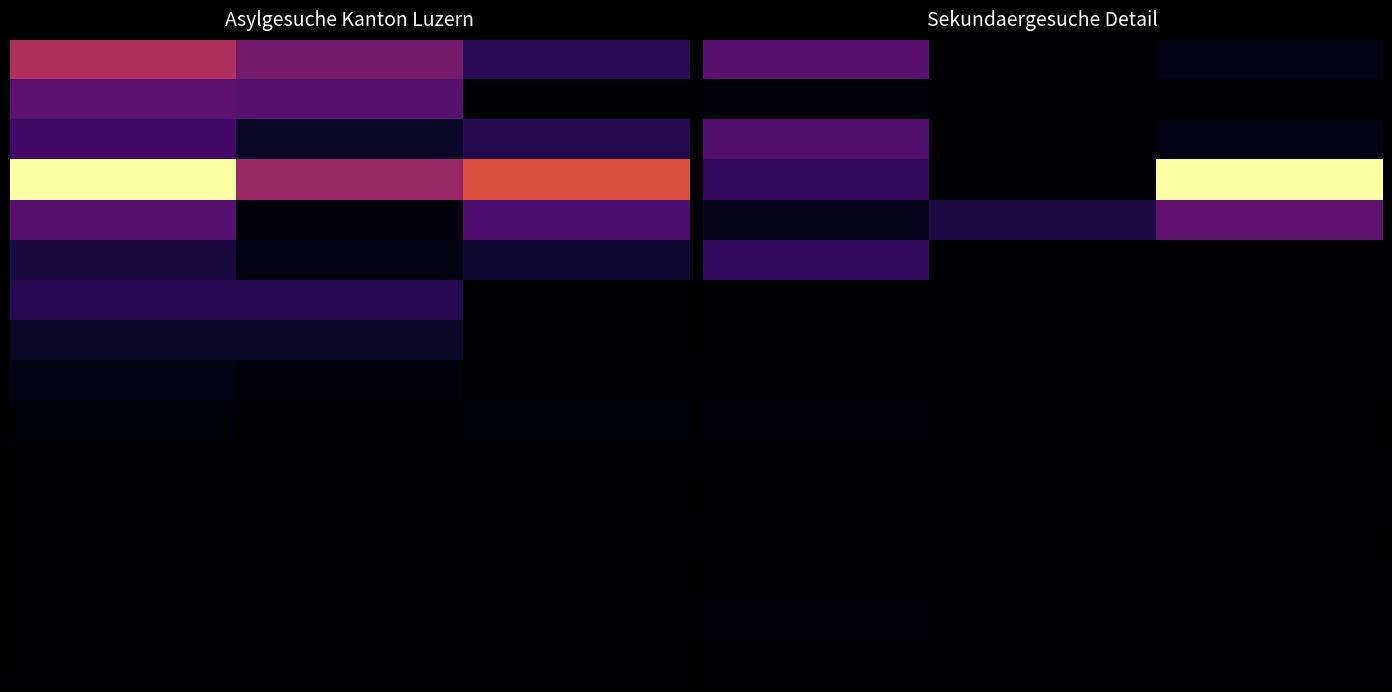

What is the difference between the highest and lowest values at 1.0?

0.1